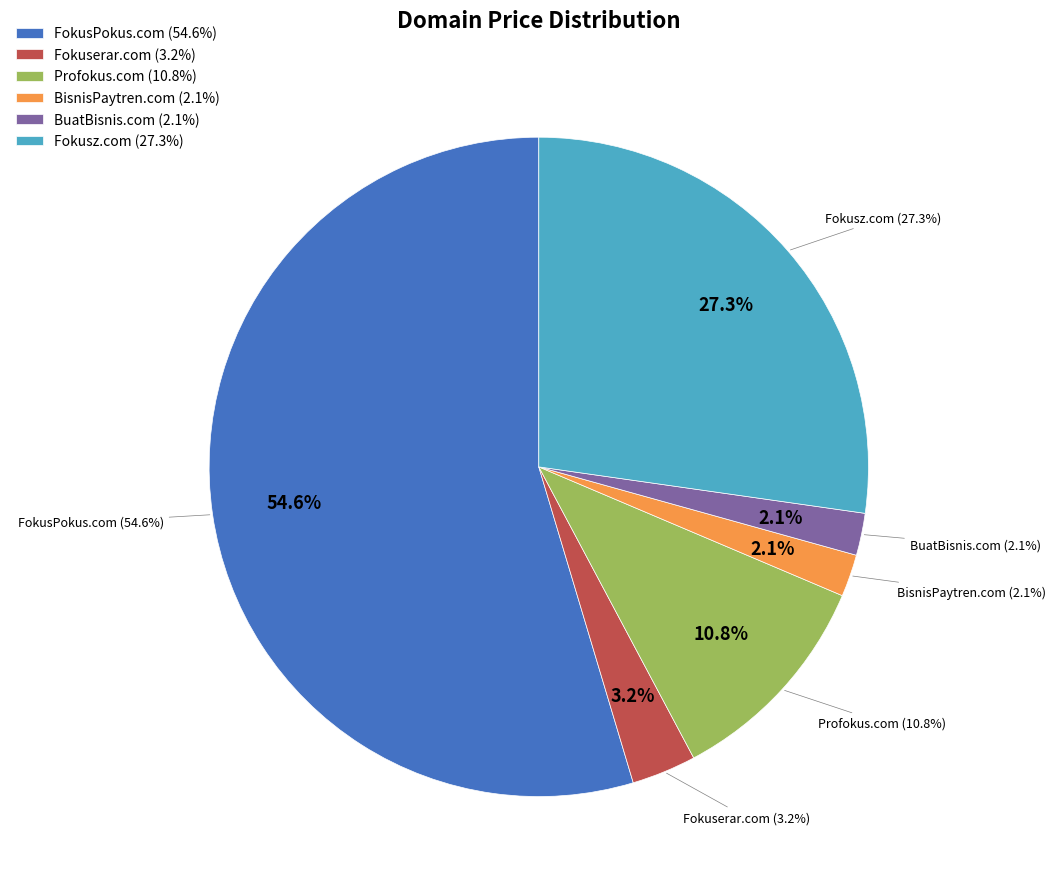

Which has a higher value, Fokuserar.com or Profokus.com?

Profokus.com